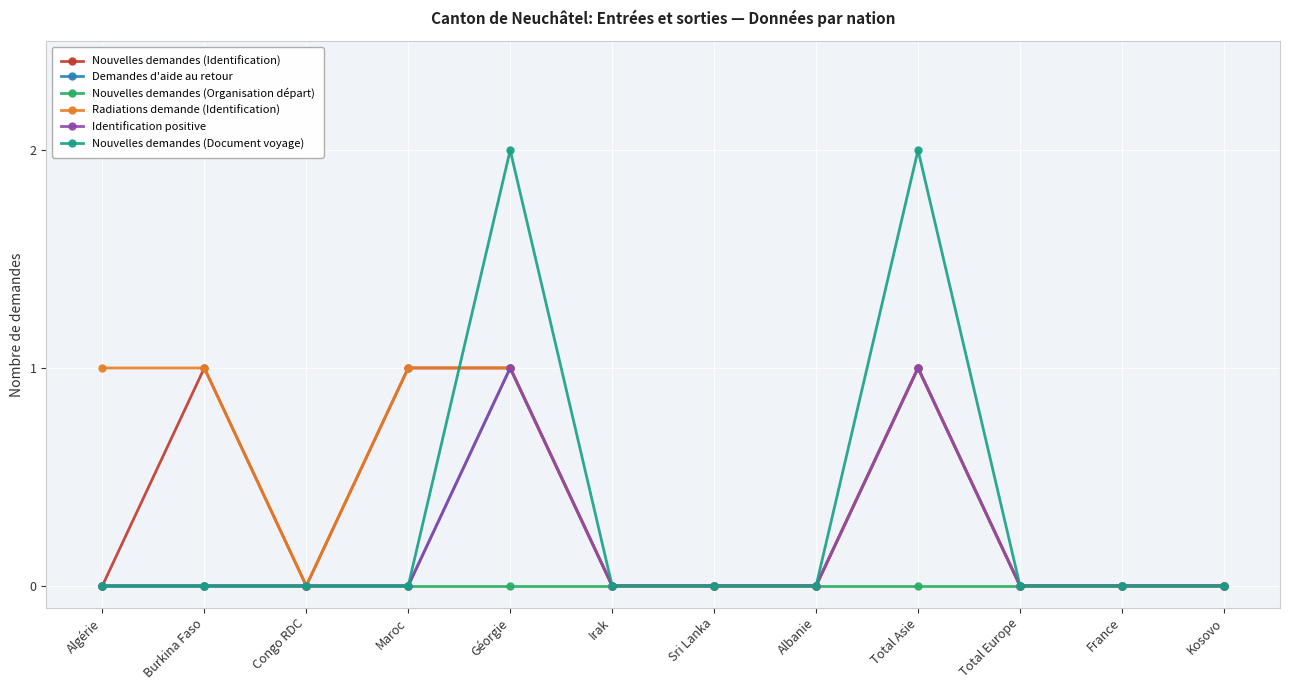

At which label is Nouvelles demandes (Identification) closest to 0?

Algérie